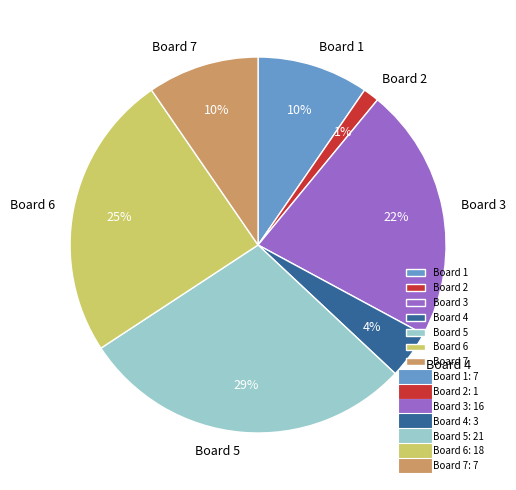

Which category has the smallest portion of the pie?

Board 2